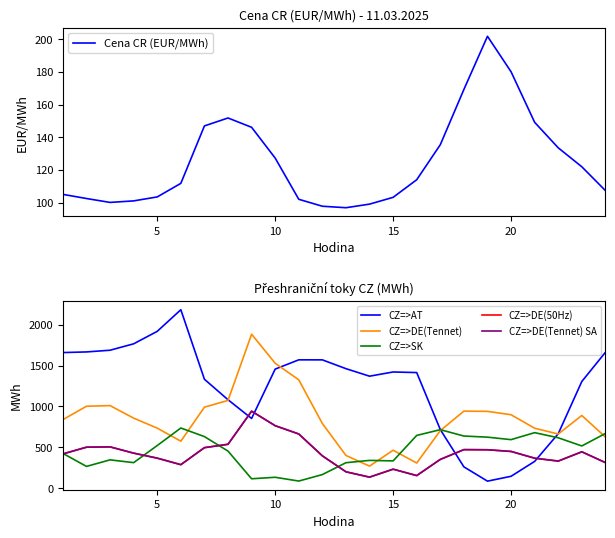

What is the lowest value of the Cena CR (EUR/MWh) series?

96.8